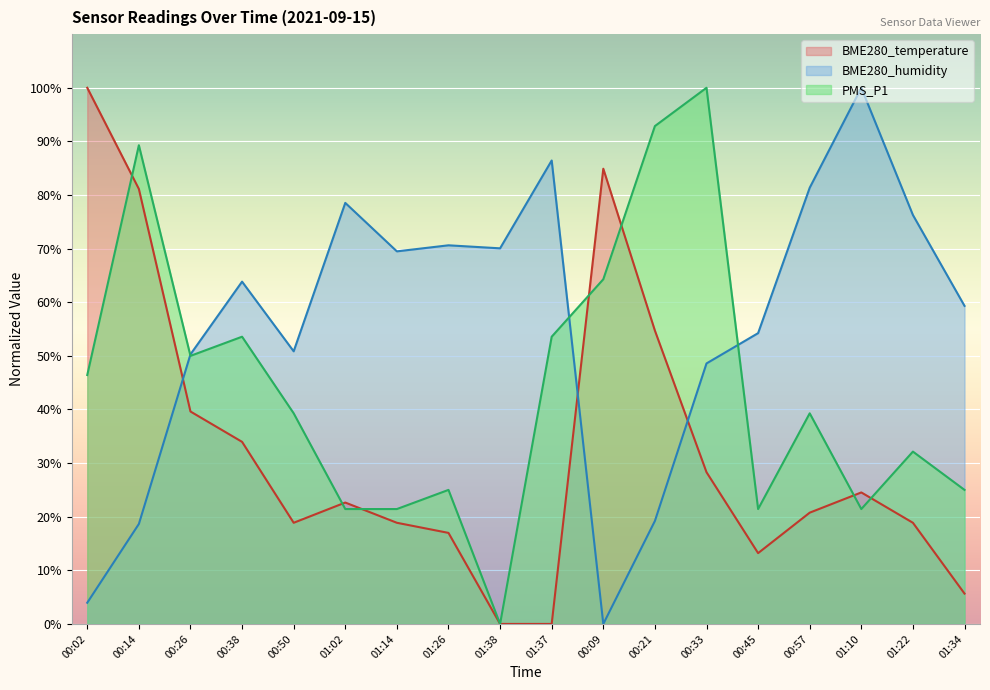

Is the value of PMS_P1 at 01:10 greater than the value of BME280_temperature at 01:34?

Yes